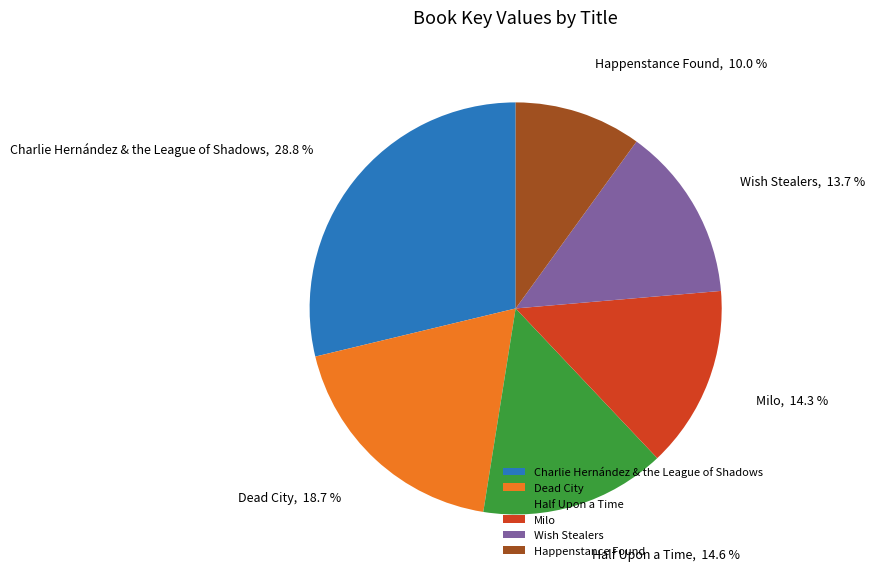

Which slice is the largest?

Charlie Hernández & the League of Shadows